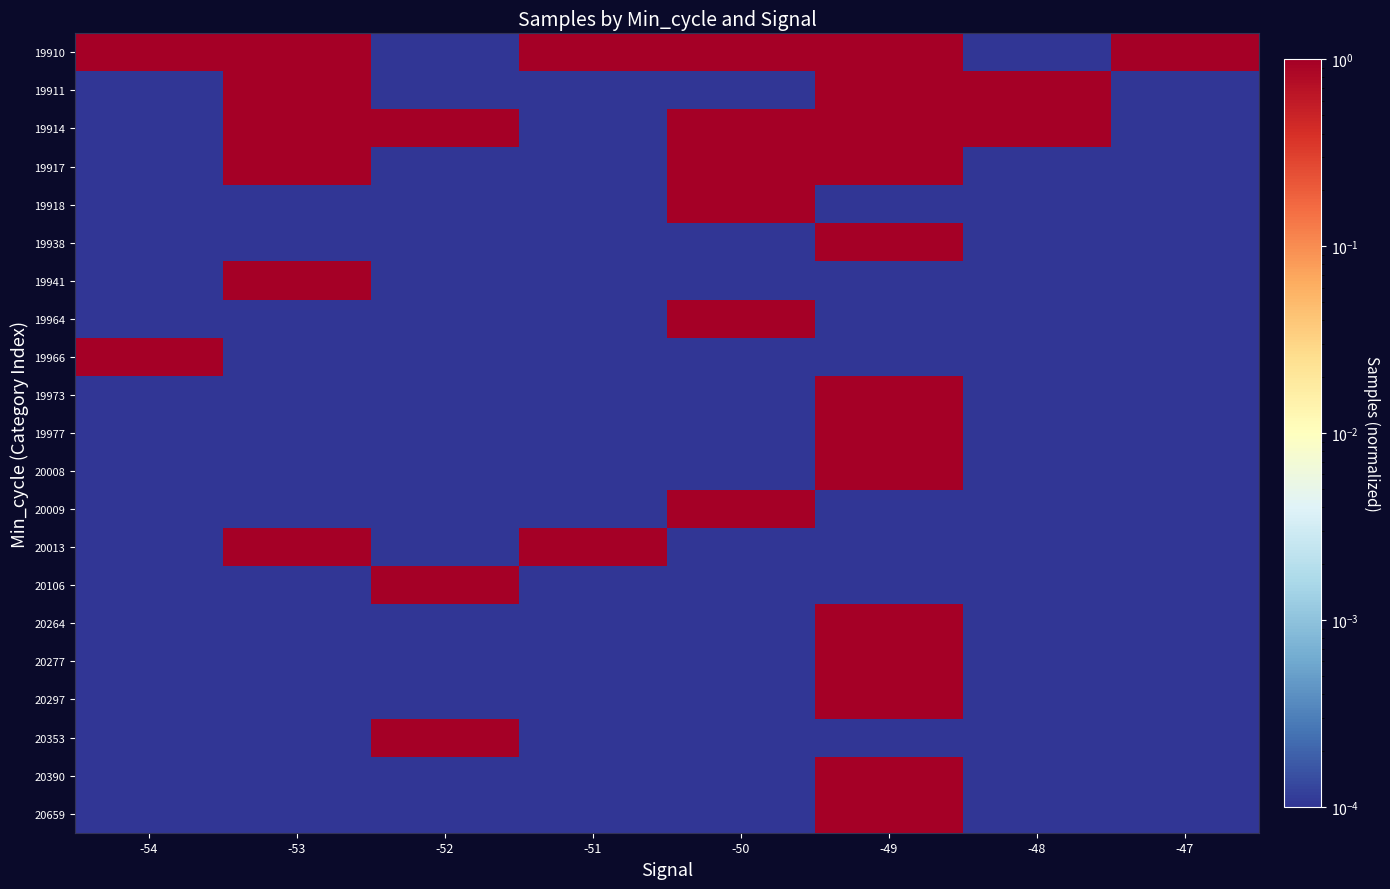

At how many categories does at least one series exceed 0?

8